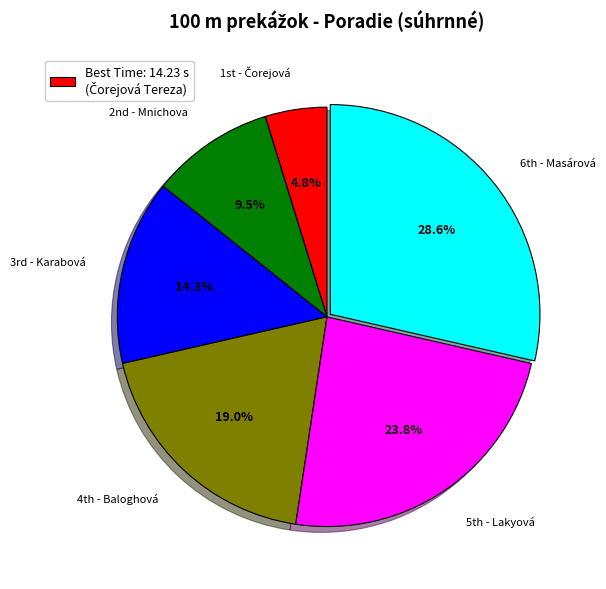

Count the number of slices in the pie.

6